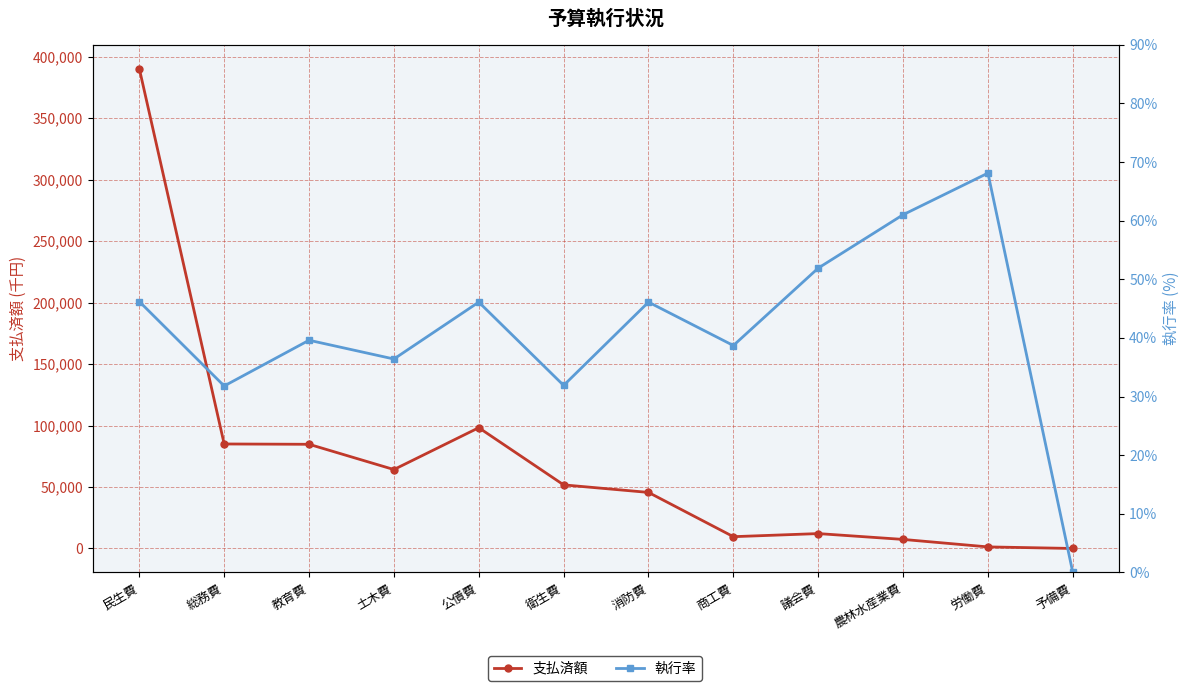

What is the difference between the maximum and minimum values in the 支払済額 series?

390242.0